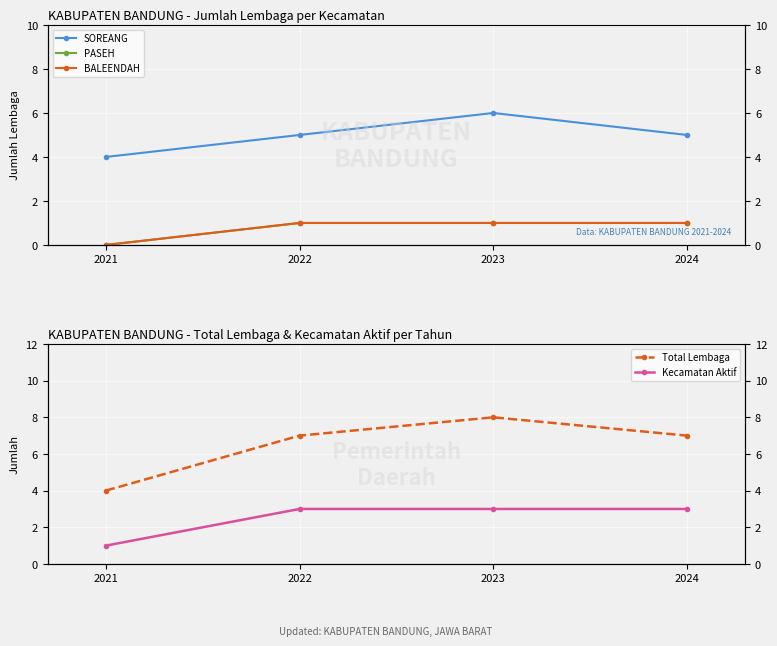

What is the sum of the BALEENDAH values at 2022 and 2023?

2